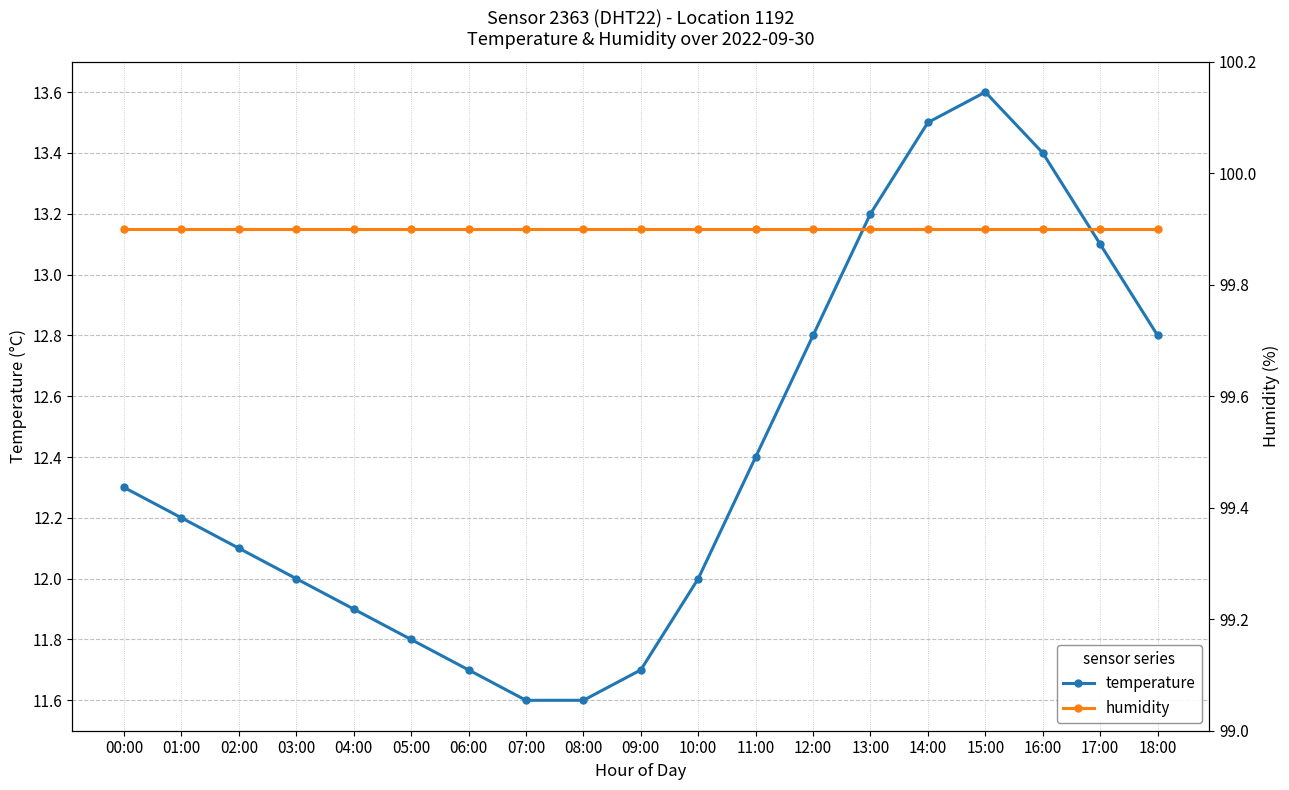

Reading right to left, what are all the values shown in this chart?

temperature: 12.8	13.1	13.4	13.6	13.5	13.2	12.8	12.4	12.0	11.7	11.6	11.6	11.7	11.8	11.9	12.0	12.1	12.2	12.3
humidity: 99.9	99.9	99.9	99.9	99.9	99.9	99.9	99.9	99.9	99.9	99.9	99.9	99.9	99.9	99.9	99.9	99.9	99.9	99.9